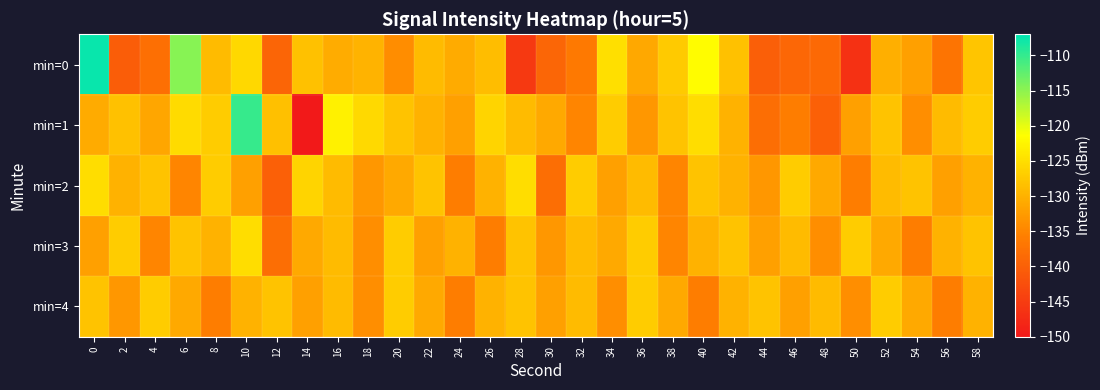

Reading right to left, list all the values displayed in this chart.

min=0: 58=-127.8	56=-137.1	54=-132.0	52=-130.2	50=-146.6	48=-138.6	46=-139.0	44=-140.2	42=-128.2	40=-121.6	38=-127.2	36=-131.1	34=-124.9	32=-136.4	30=-139.2	28=-145.3	26=-128.7	24=-130.8	22=-128.9	20=-134.2	18=-129.8	16=-130.5	14=-128.2	12=-139.3	10=-125.8	8=-128.9	6=-114.7	4=-137.8	2=-140.3	0=-107.6
min=1: 58=-127.0	56=-129.0	54=-134.0	52=-128.0	50=-132.0	48=-140.0	46=-136.0	44=-138.0	42=-130.0	40=-125.0	38=-128.0	36=-133.0	34=-127.0	32=-135.0	30=-131.0	28=-129.0	26=-126.0	24=-132.0	22=-130.0	20=-128.0	18=-125.6	16=-123.0	14=-150.4	12=-128.4	10=-110.2	8=-127.1	6=-125.4	4=-131.3	2=-128.3	0=-130.7
min=2: 58=-130.0	56=-132.0	54=-128.0	52=-129.0	50=-136.0	48=-131.0	46=-127.0	44=-133.0	42=-130.0	40=-128.0	38=-135.0	36=-129.0	34=-132.0	32=-127.0	30=-138.0	28=-125.0	26=-130.0	24=-136.0	22=-128.0	20=-131.0	18=-133.0	16=-129.0	14=-126.0	12=-140.0	10=-132.0	8=-127.0	6=-135.0	4=-128.0	2=-130.0	0=-125.0
min=3: 58=-128.0	56=-130.0	54=-136.0	52=-131.0	50=-127.0	48=-134.0	46=-129.0	44=-132.0	42=-128.0	40=-130.0	38=-135.0	36=-127.0	34=-131.0	32=-129.0	30=-133.0	28=-128.0	26=-136.0	24=-130.0	22=-132.0	20=-127.0	18=-134.0	16=-129.0	14=-131.0	12=-138.0	10=-125.0	8=-130.0	6=-128.0	4=-135.0	2=-127.0	0=-132.0
min=4: 58=-130.0	56=-136.0	54=-131.0	52=-127.0	50=-134.0	48=-129.0	46=-132.0	44=-128.0	42=-130.0	40=-136.0	38=-131.0	36=-127.0	34=-134.0	32=-129.0	30=-132.0	28=-128.0	26=-130.0	24=-136.0	22=-131.0	20=-127.0	18=-134.0	16=-129.0	14=-132.0	12=-128.0	10=-130.0	8=-136.0	6=-131.0	4=-127.0	2=-133.0	0=-128.0